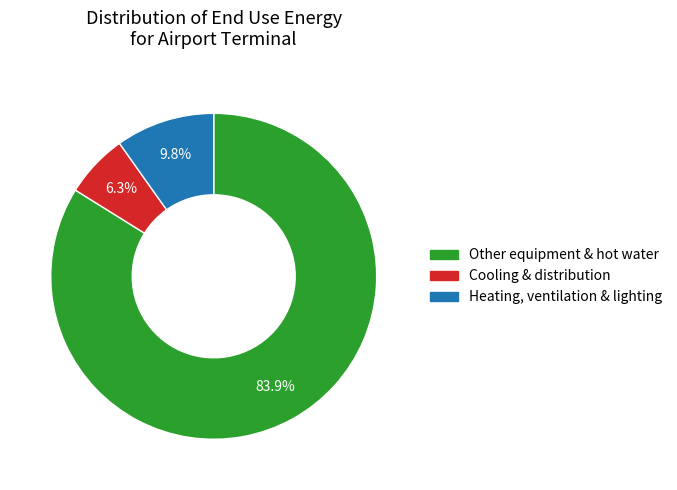

Does any single category account for the majority?

Yes